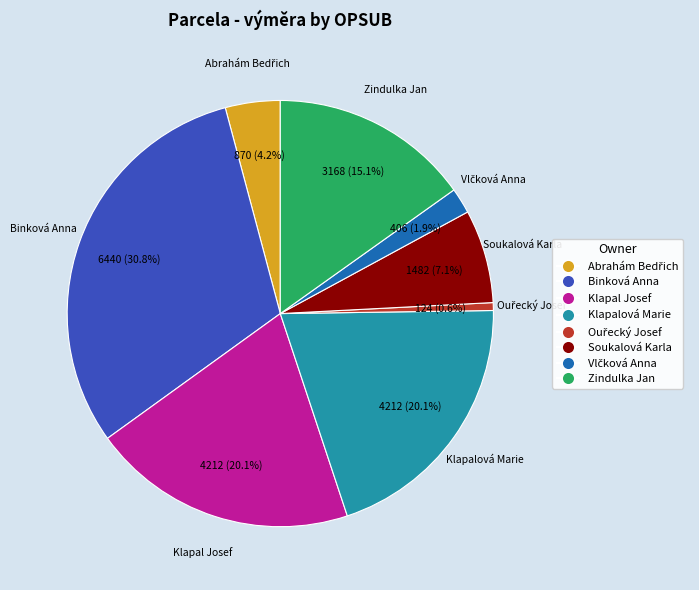

What is the largest slice in the pie chart?

Binková Anna